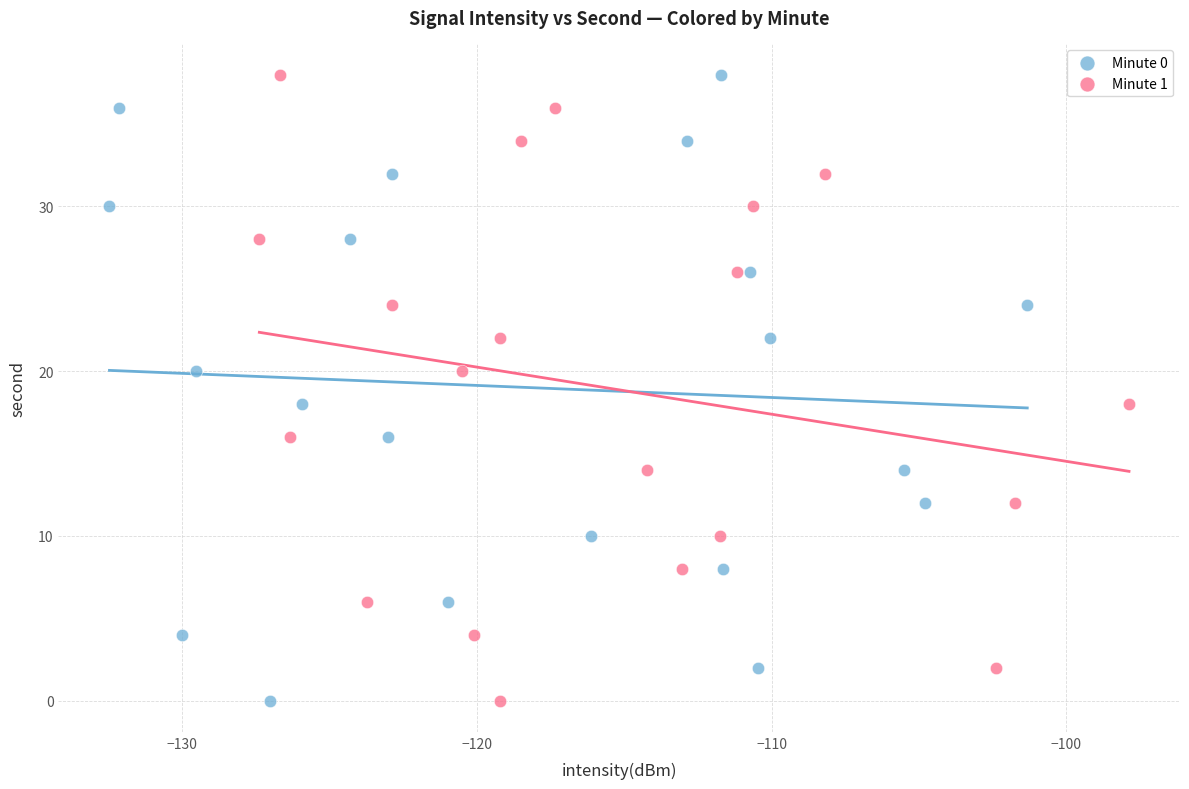

What are all the series names shown in the legend?

Minute 0, Minute 1